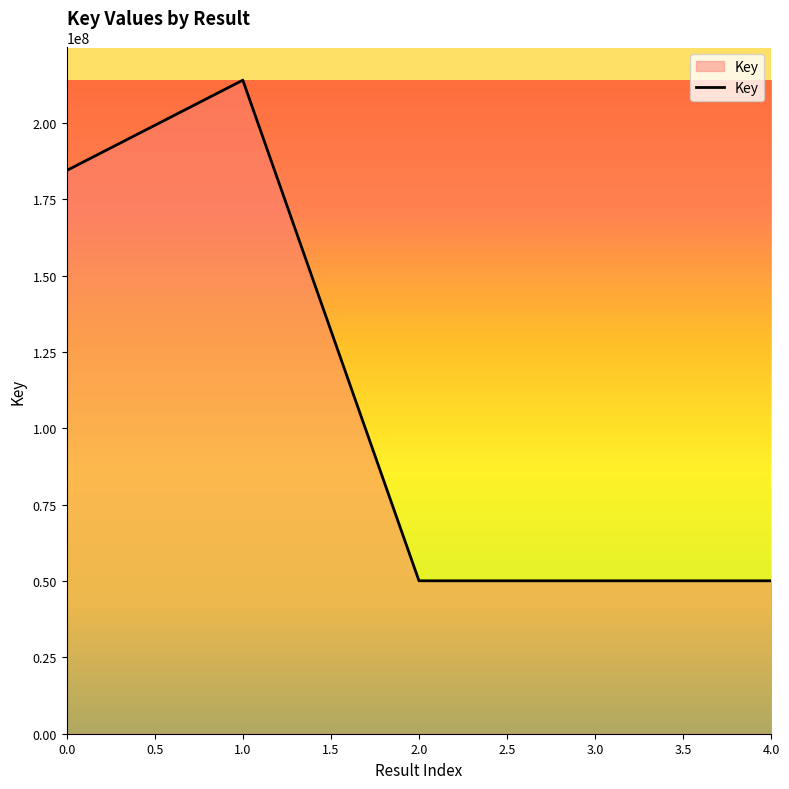

What is the ratio of the value at 0.0 to the value at 4.0?

3.7